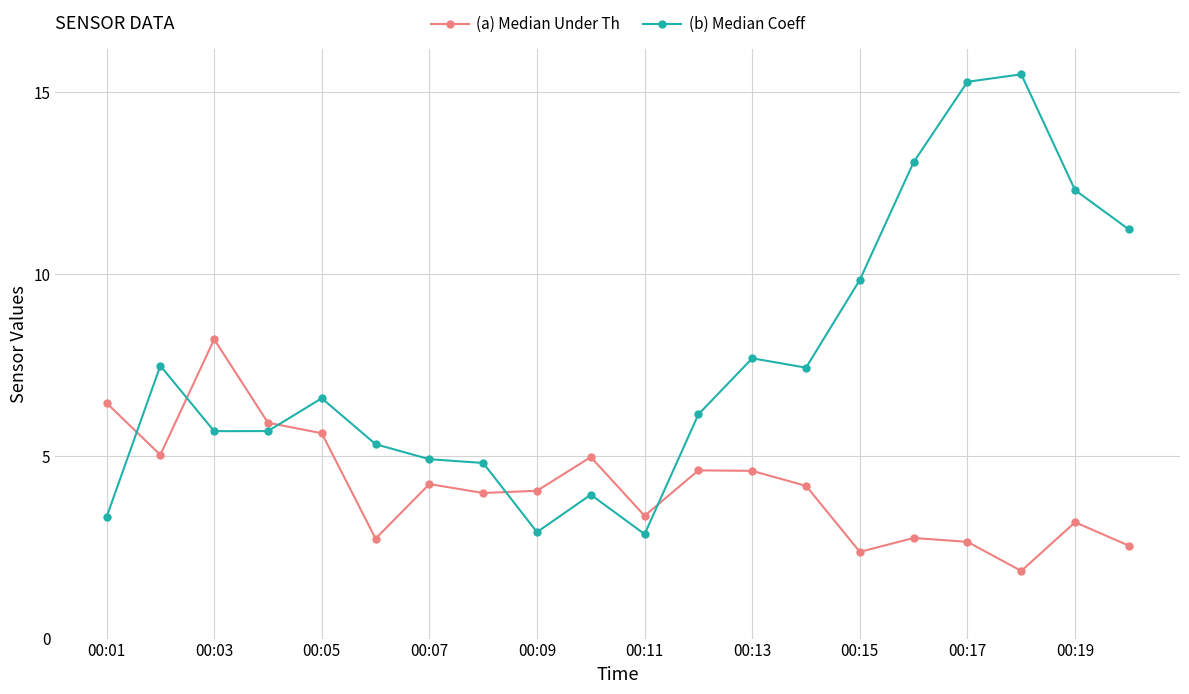

True or false: (b) Median Coeff has more than 2 points higher than both neighbors.

True